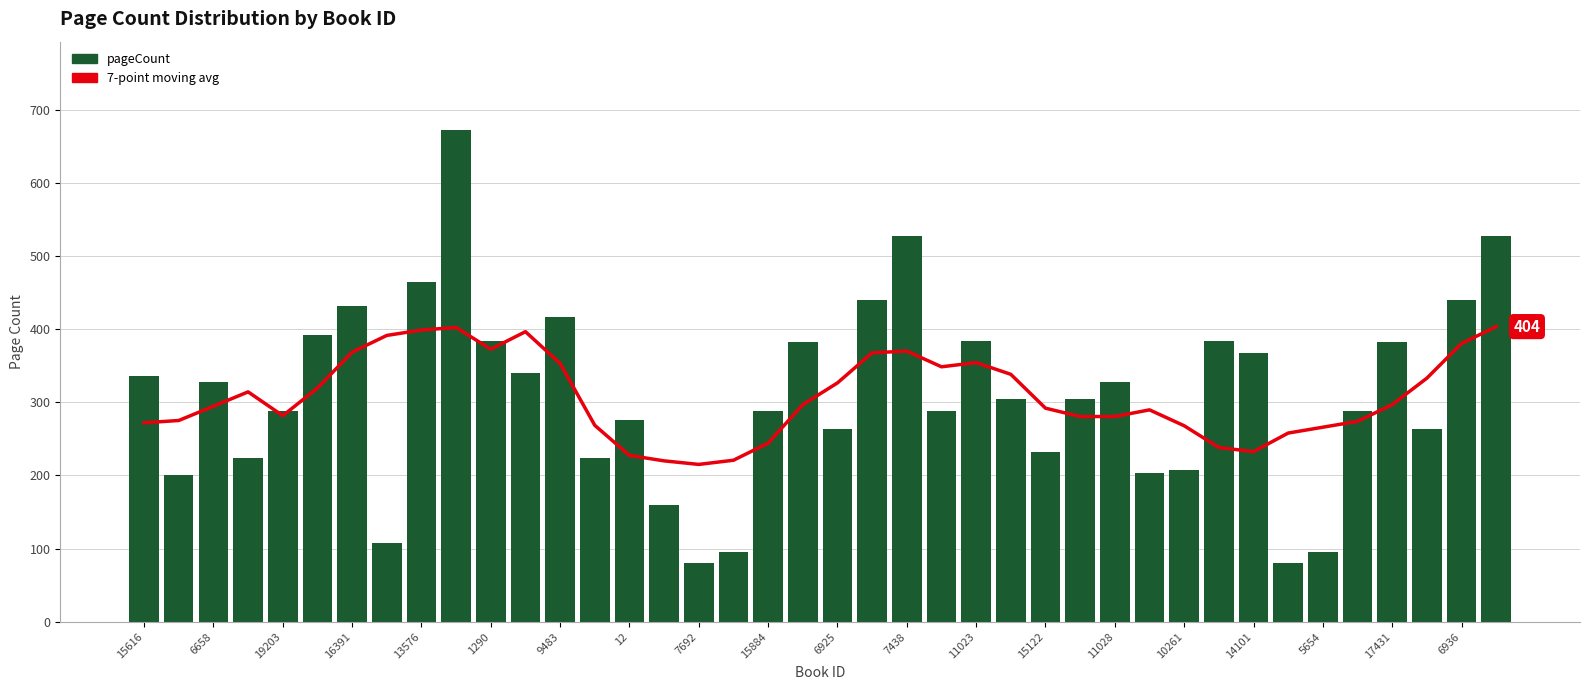

Between 11028 and 15122, which is larger?

15122